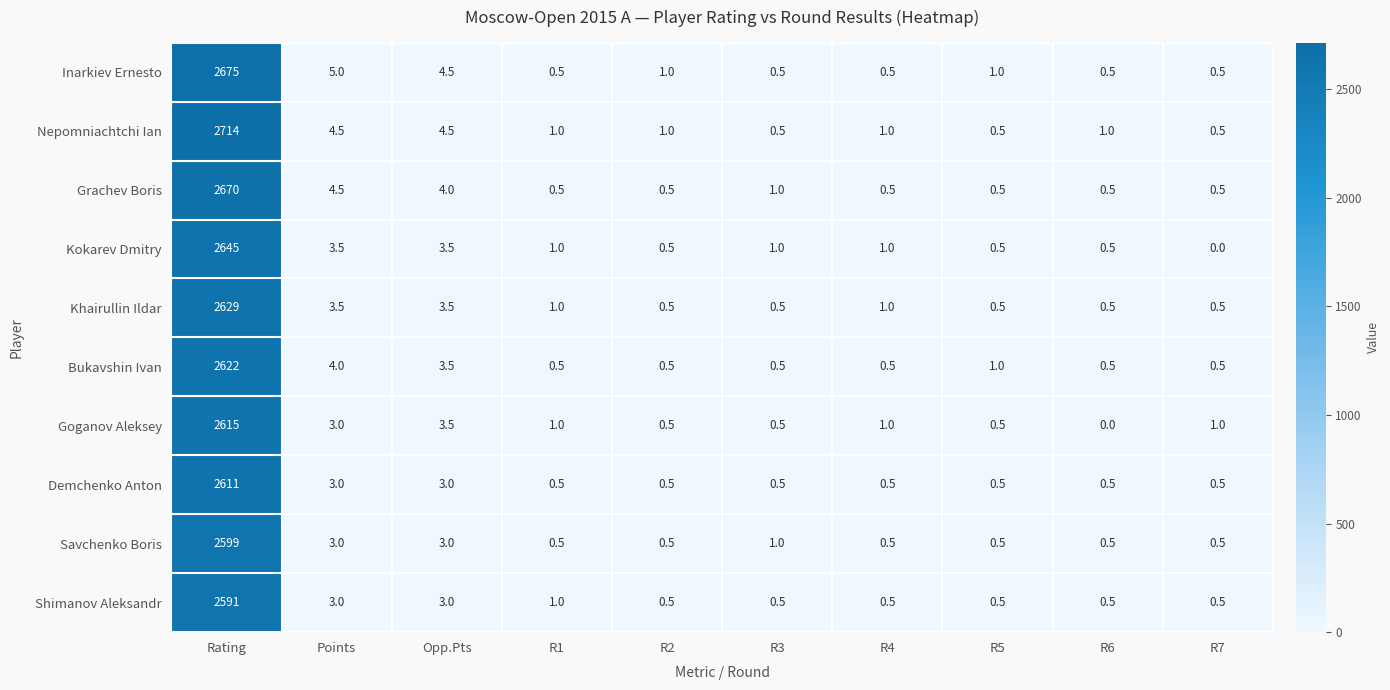

What is the total value across all series at R1?

7.5